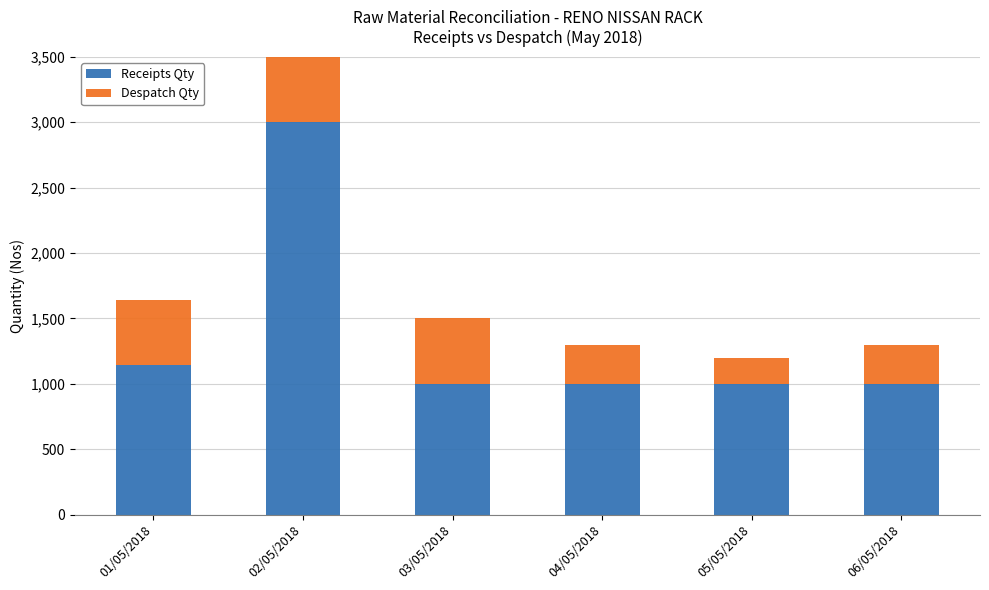

What is the difference between the Receipts Qty values at 03/05/2018 and 01/05/2018?

142